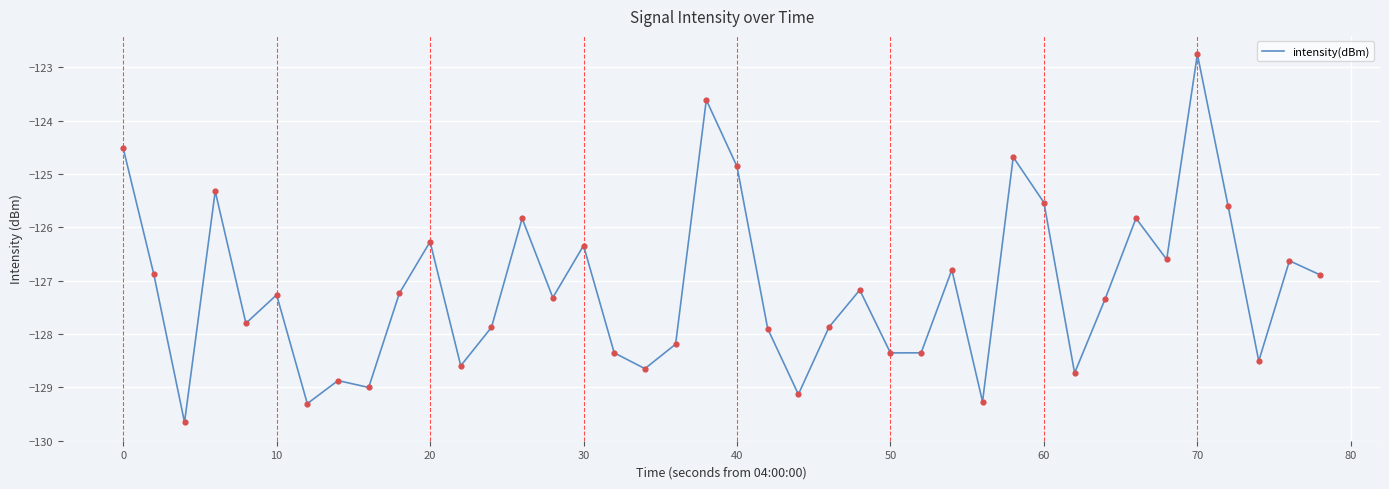

What is the difference between the maximum and minimum values?

6.9